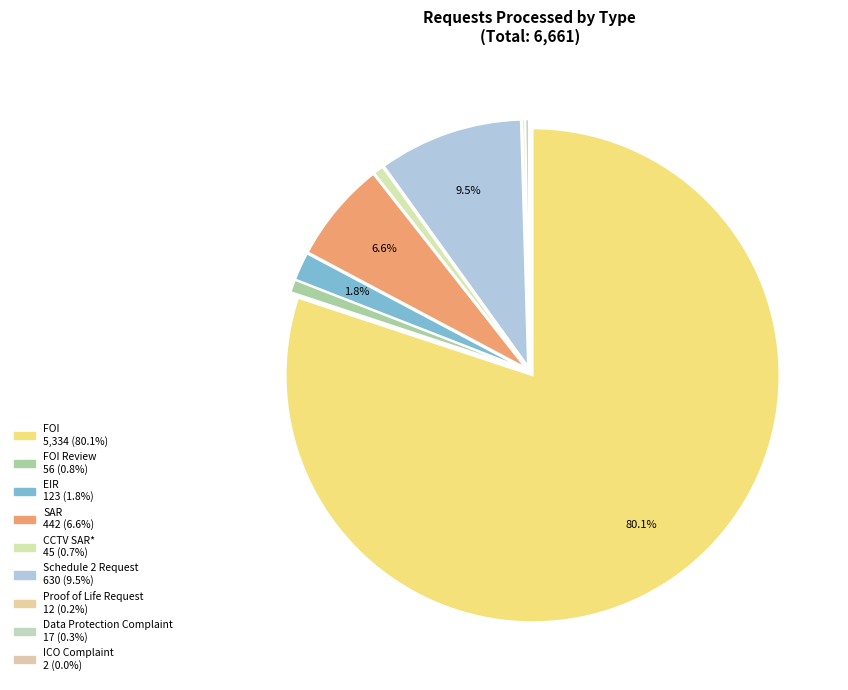

Rank the categories by value from lowest to highest.

ICO Complaint, Proof of Life Request, Data Protection Complaint, CCTV SAR*, FOI Review, EIR, SAR, Schedule 2 Request, FOI